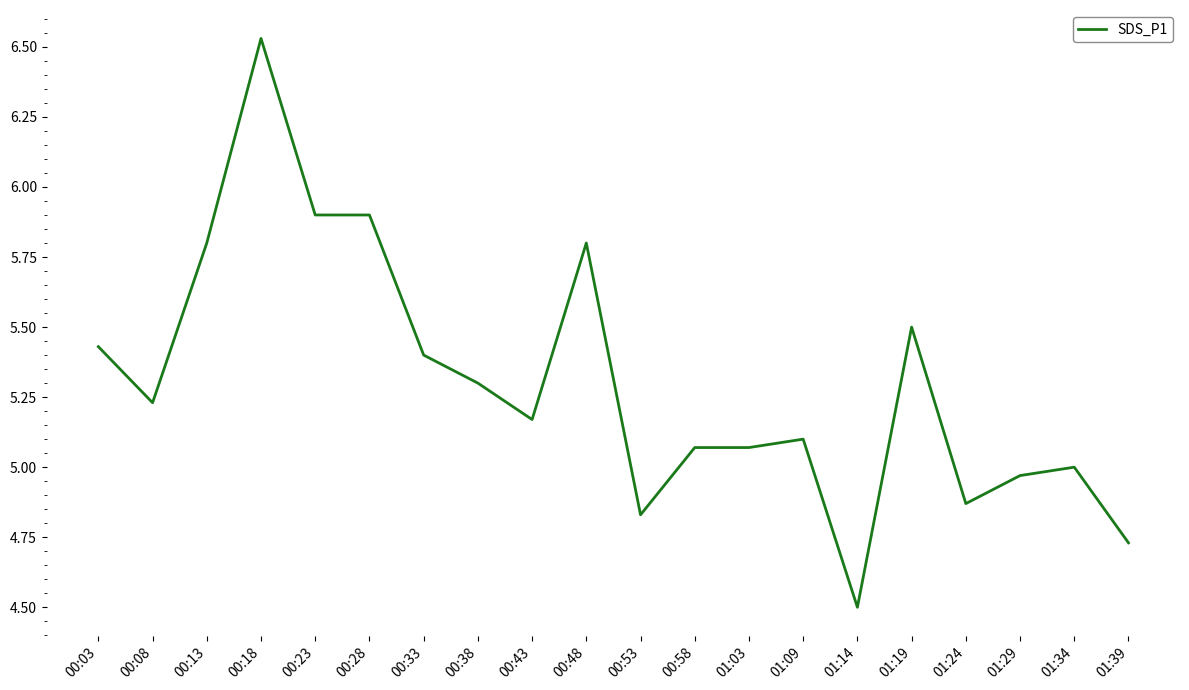

What is the change in value from 00:33 to 00:43?

-0.2